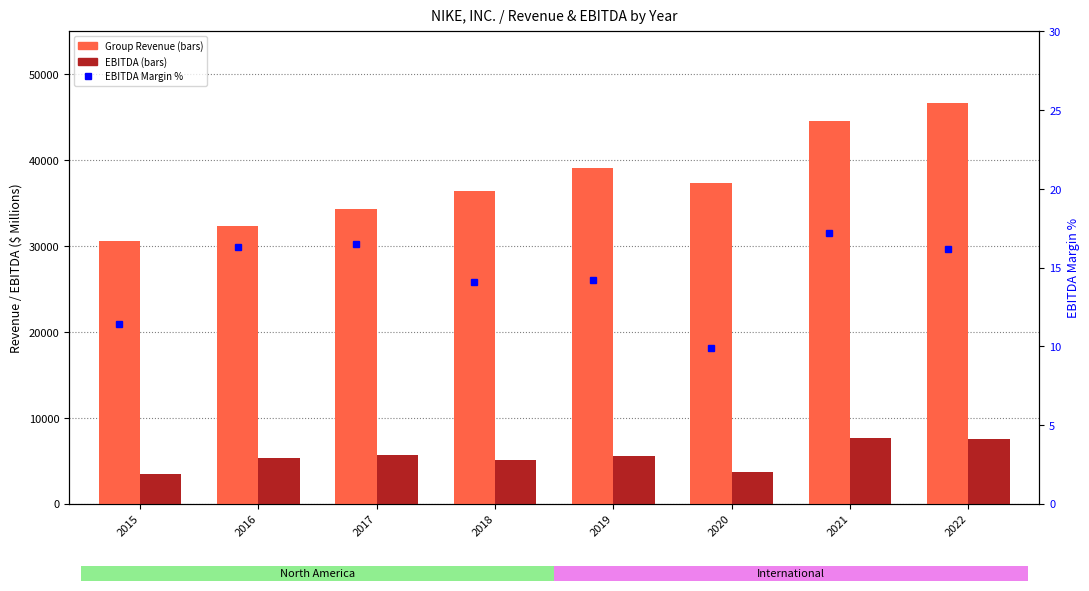

What is the difference between the second highest and minimum values in the EBITDA Margin % series?

6.6